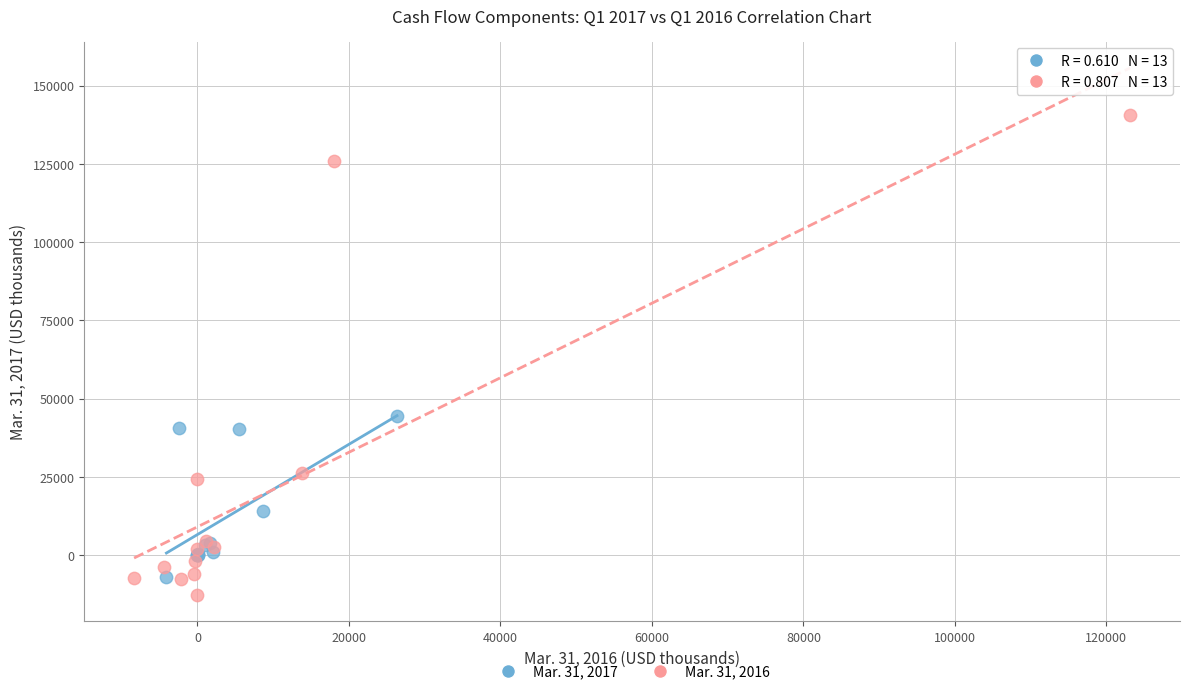

What are all the series names shown in the legend?

Mar. 31, 2017, Mar. 31, 2016